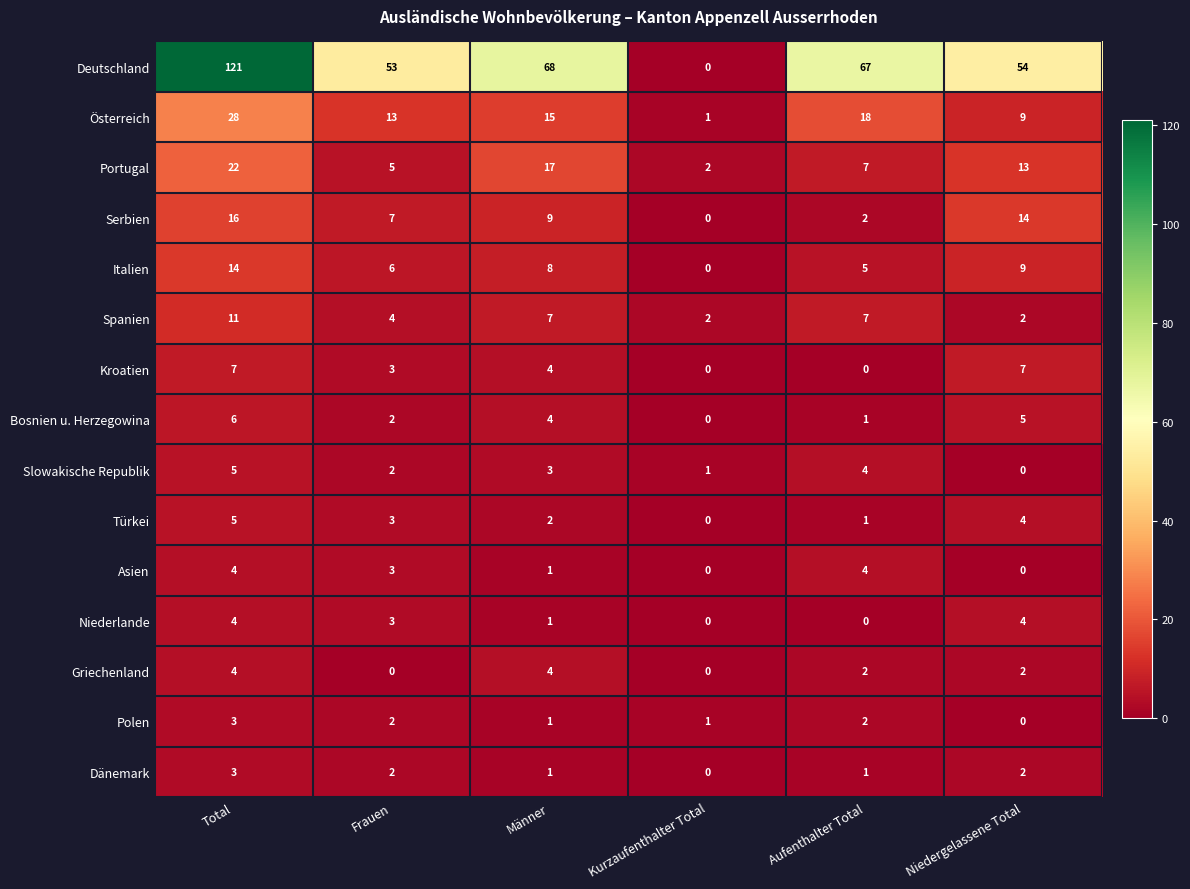

True or false: Portugal has a value of 7 at Aufenthalter Total.

True